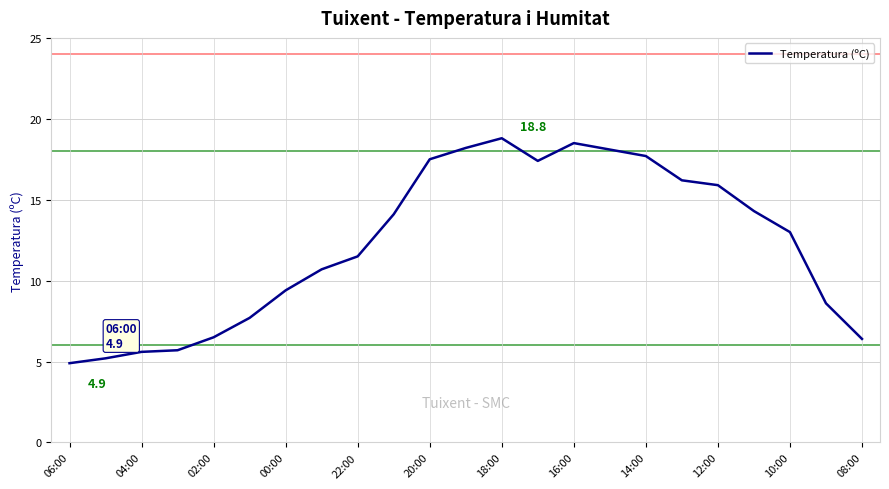

What is the minimum value shown in the chart?

4.9